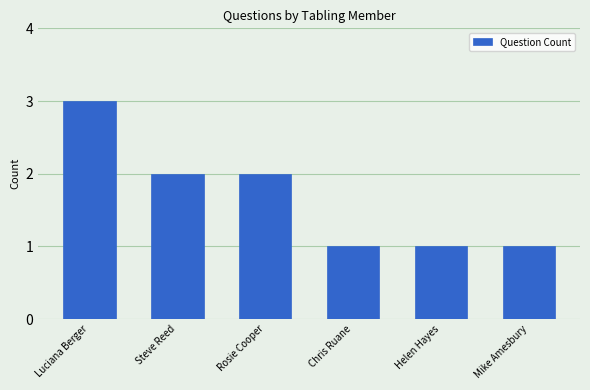

Which category has the highest value across all series?

Luciana Berger